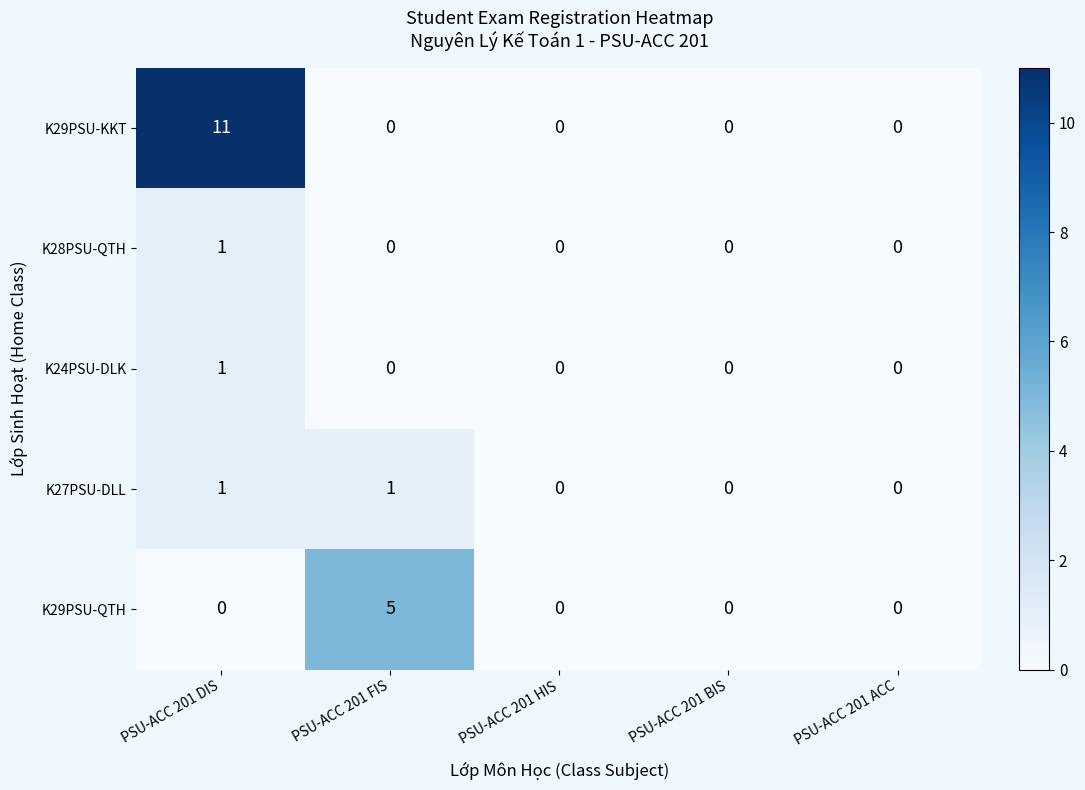

The K28PSU-QTH series shows 0 at PSU-ACC 201 ACC. True or false?

True